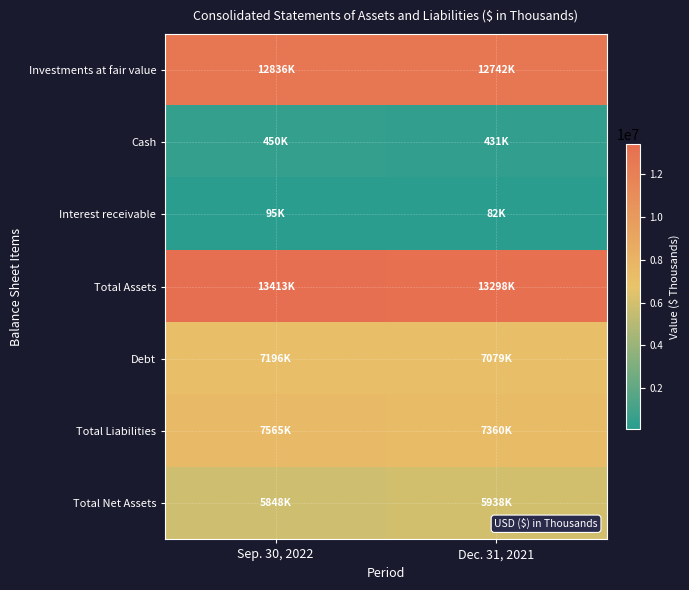

How many categories are shown in the chart?

2